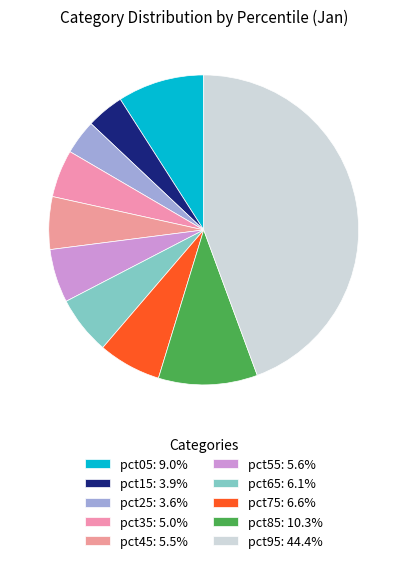

What percentage is the pct45 slice, to the nearest percent?

5%